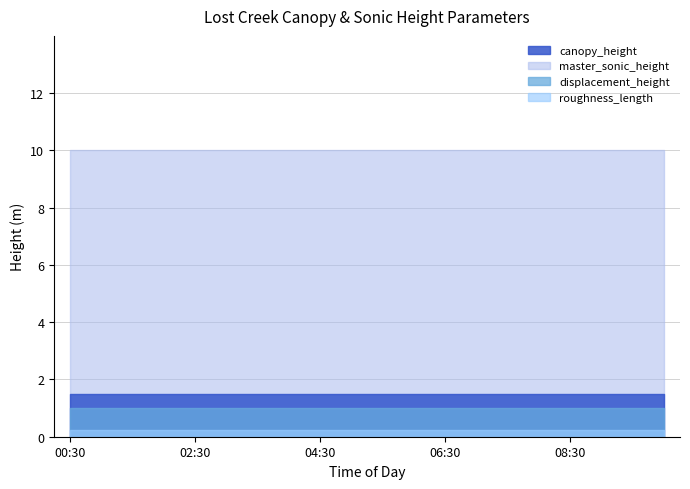

What are all the series names shown in the legend?

canopy_height, displacement_height, roughness_length, master_sonic_height